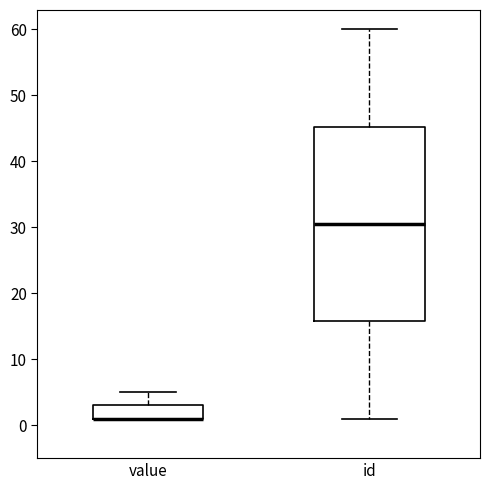

Reading left to right, transcribe this box plot: for each box, give where its median line is, the range the box spans, and where its two whiskers end, as read against the y-axis. The values are not printed on the chart, so give them approximately, as read against the axis.

value: median 1 (drawn on the box's lower edge), box 1 to 3, whiskers 1 to 5
id: median 31, box 16 to 45, whiskers 1 to 60